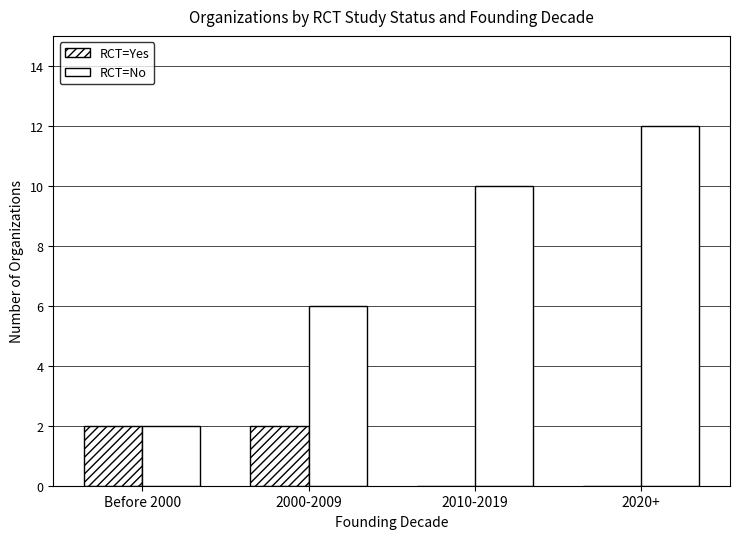

The value of RCT=No at 2020+ is 7. True or false?

False